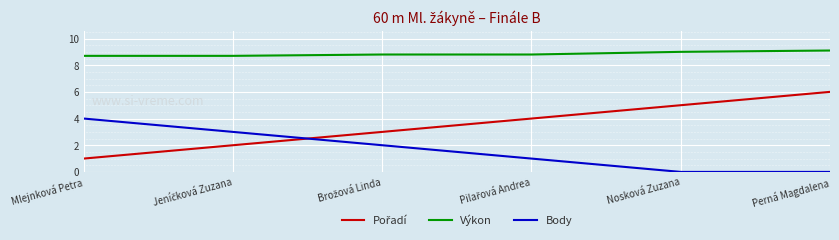

What is the difference between the highest and lowest values at Nosková Zuzana?

9.0